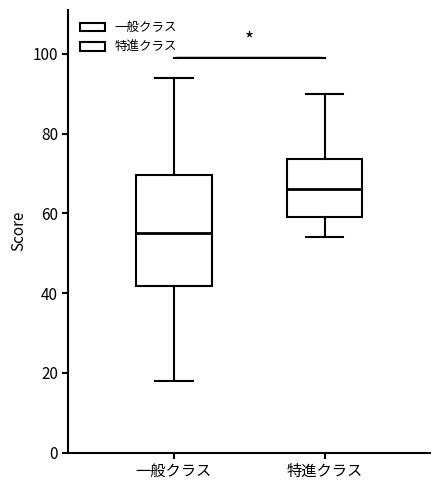

Which box has the lowest median line?

一般クラス